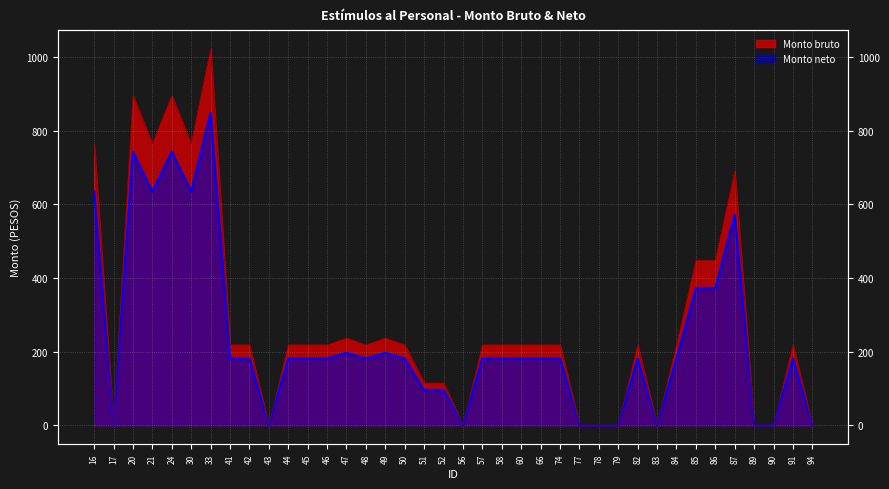

What is the sum of the Monto bruto values at 21 and 24?

1659.8